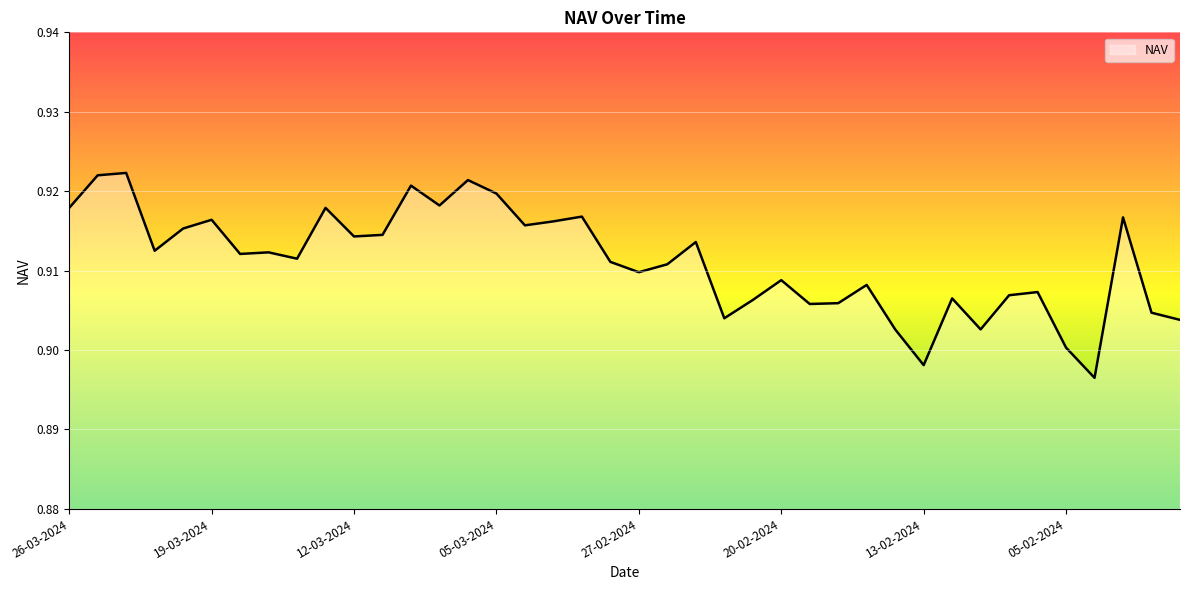

How many lines are shown in the chart?

1